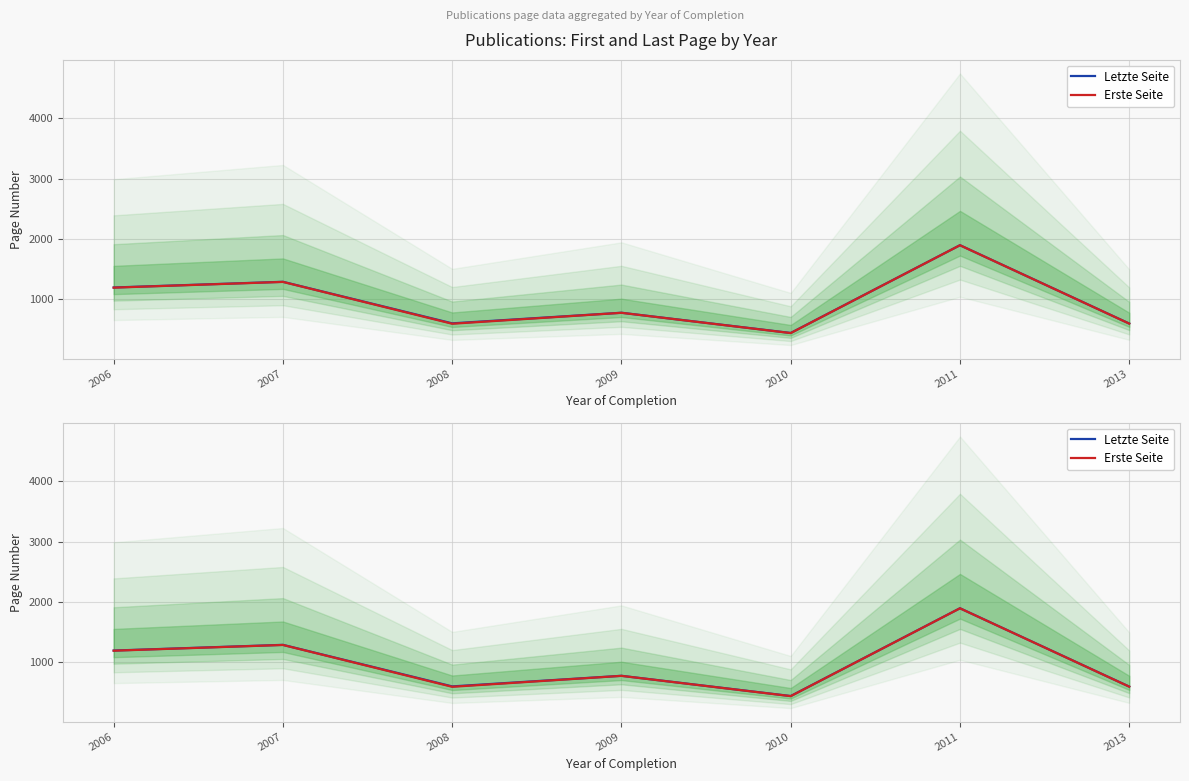

Which series has the largest range (max minus min)?

Erste Seite